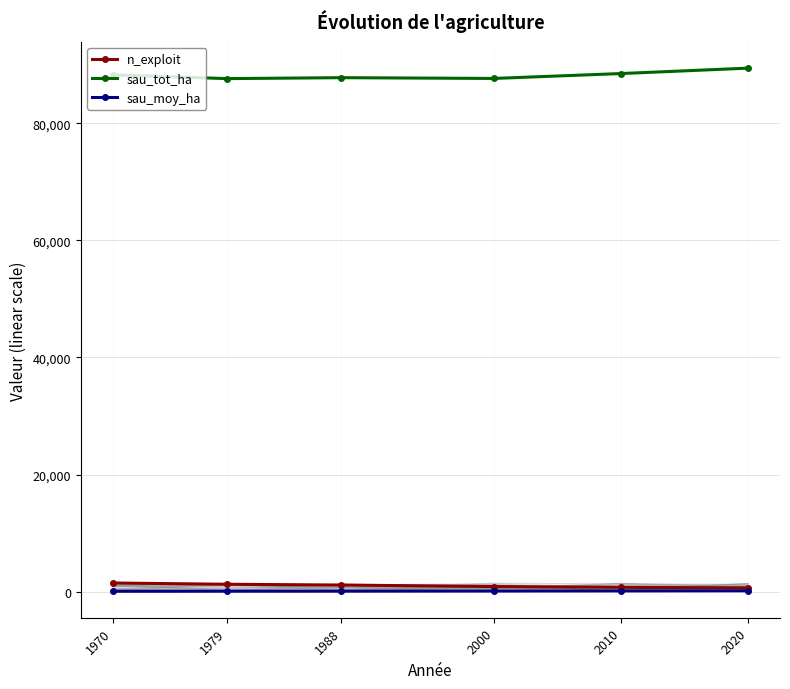

What is the difference between the maximum and second lowest values in the n_exploit series?

737.0